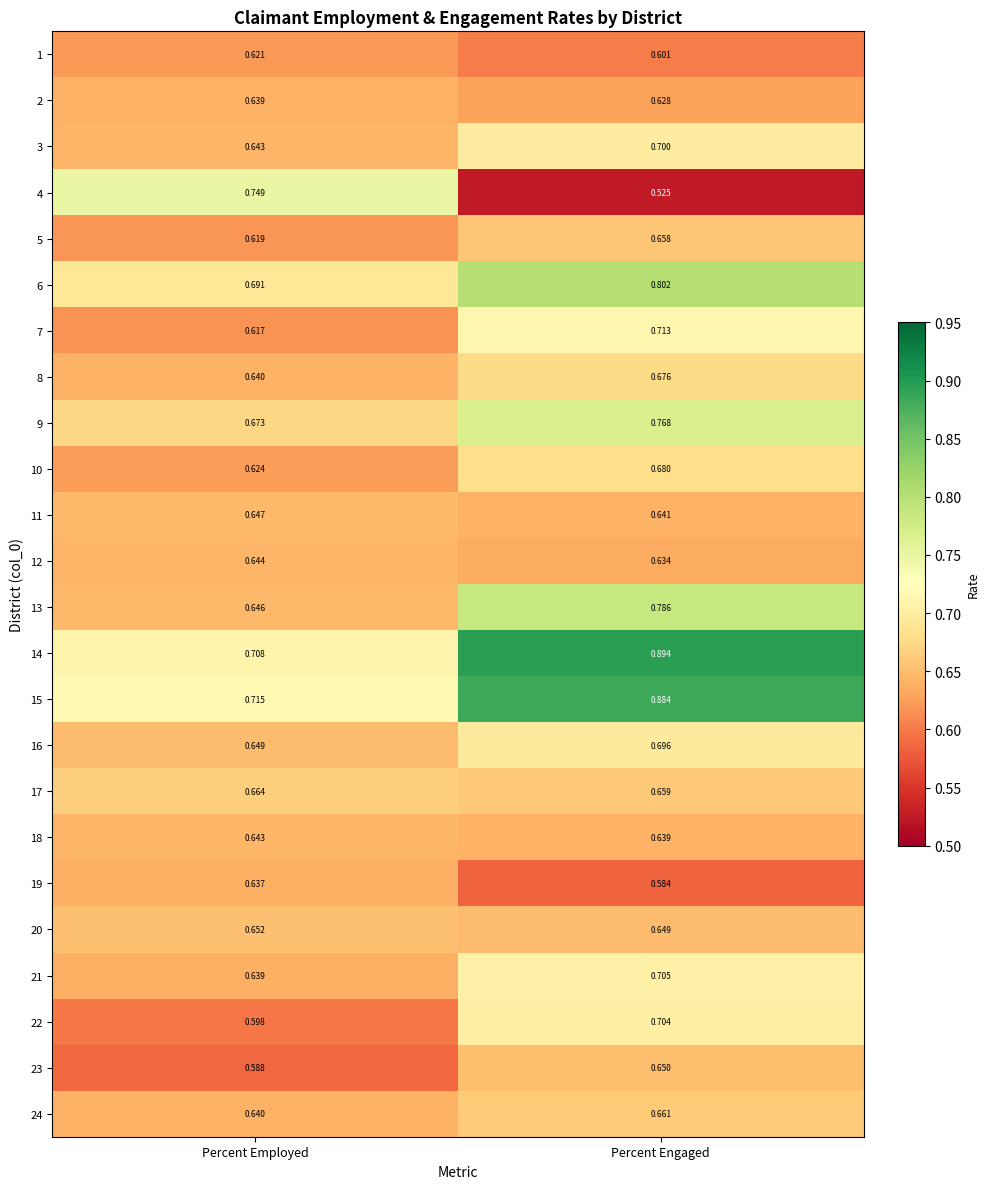

Which label corresponds to the smallest value in the chart?

Percent Engaged